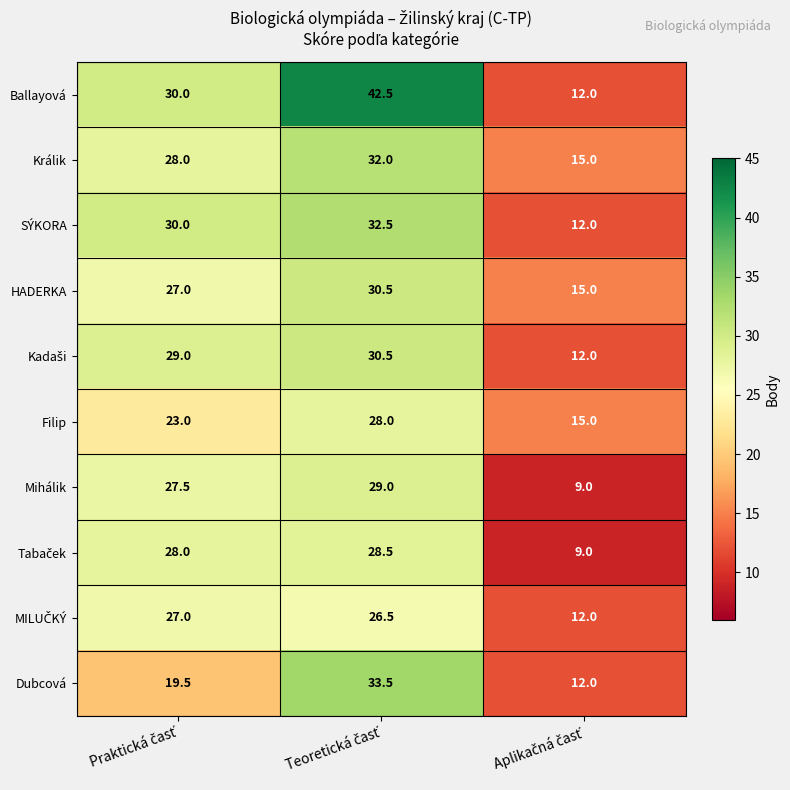

Which series has the largest total across all categories?

Ballayová